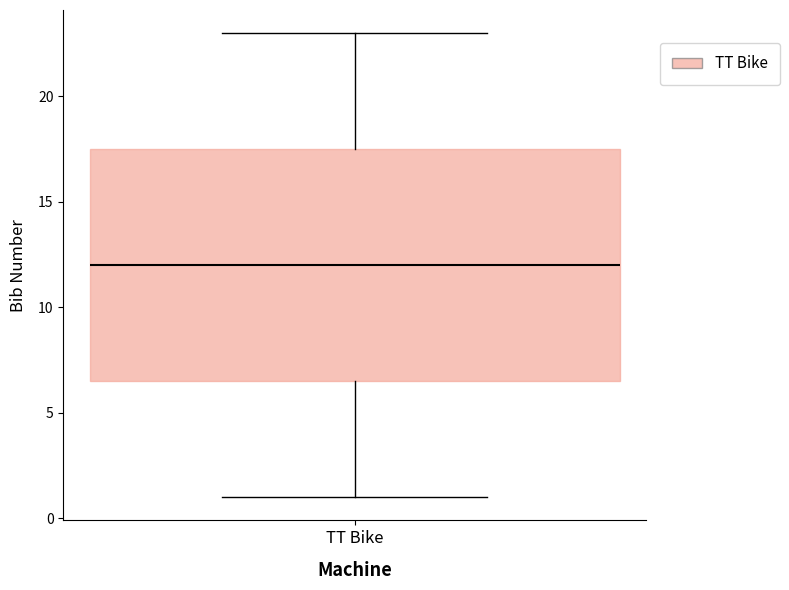

Read this box plot against the y-axis: the position of the median line, the range covered by the box, and the ends of both whiskers. The values are not printed on the chart, so give them approximately, as read against the axis.

median 12.0, box 6.5 to 17.5, whiskers 1.0 to 23.0